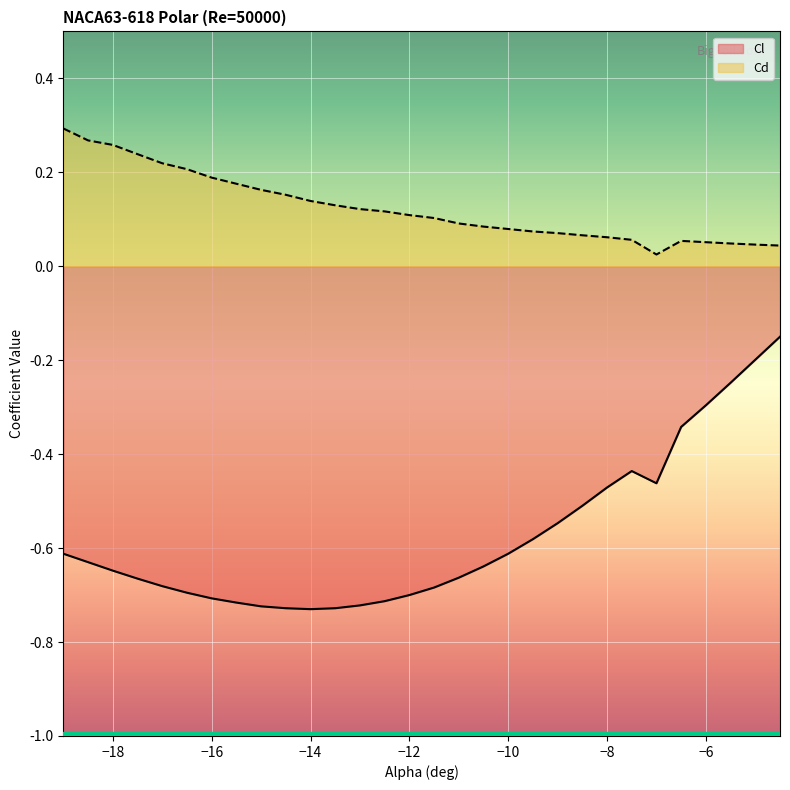

Which series has the largest range (max minus min)?

Cl